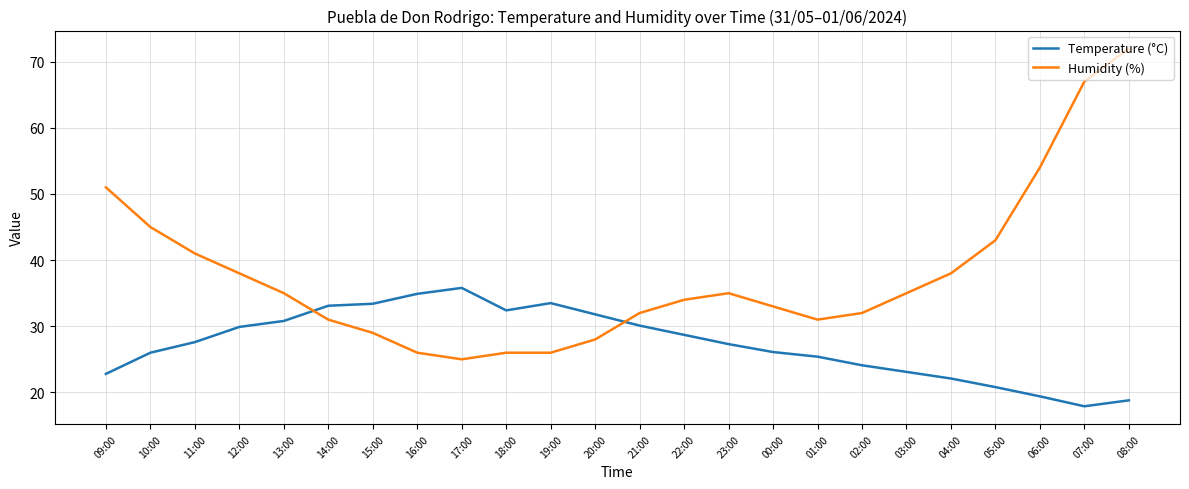

What is the total value across all series at 19:00?

59.5